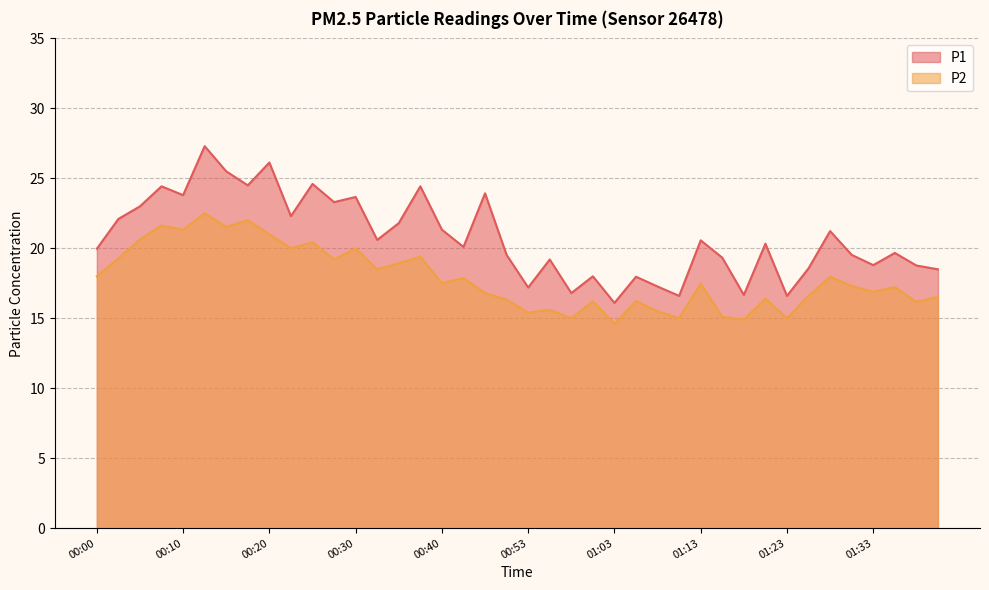

What is the average value of the P1 series?

20.8